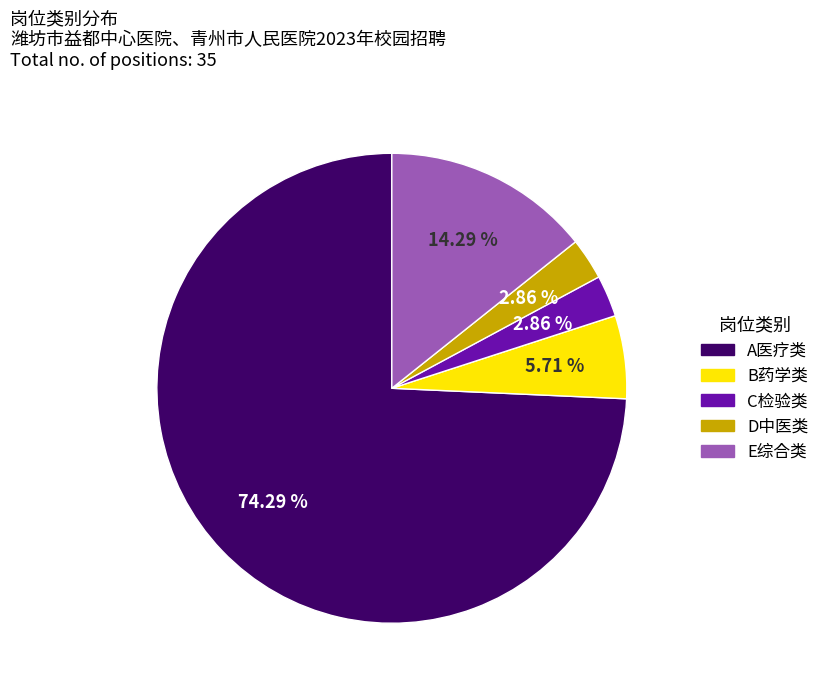

Which slice is the largest?

A医疗类